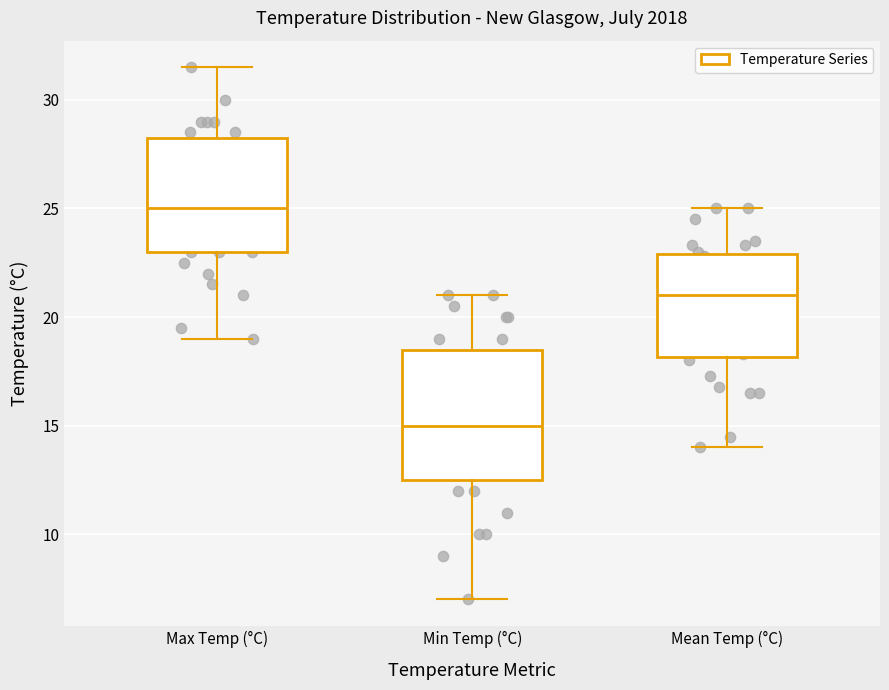

Comparing the boxes themselves (not the whiskers), which one is the tallest?

Min Temp (°C)